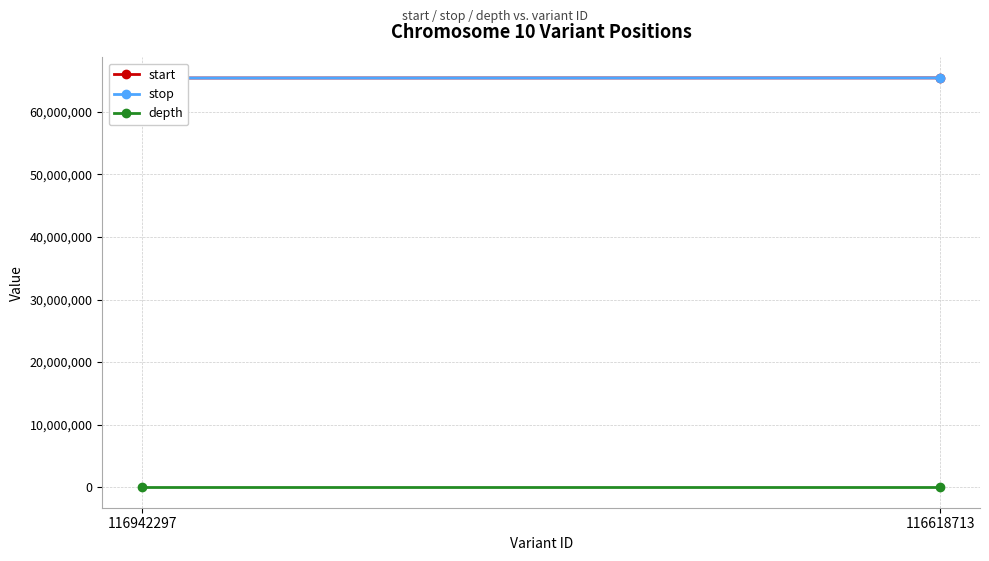

True or false: depth has a value of 23 at 116618713.

False